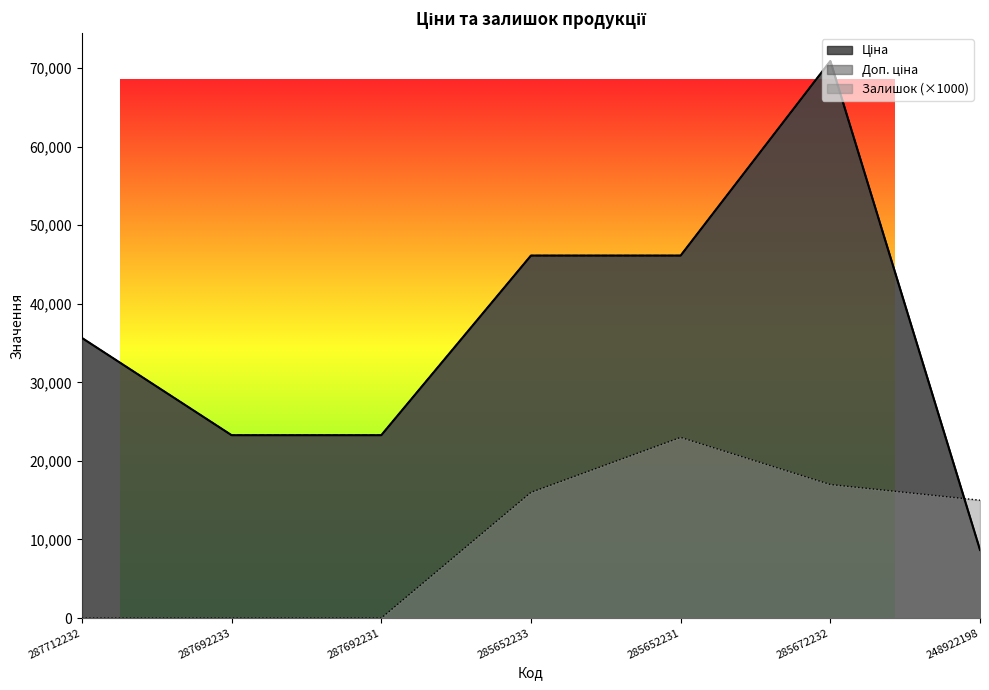

Reading right to left, extract all data points from this chart.

Ціна: 8669.7	70906.0	46143.9	46143.9	23278.2	23278.2	35659.4
Доп. ціна: 8669.7	70906.0	46143.9	46143.9	23278.2	23278.2	35659.4
Залишок: 15000.0	17000.0	23000.0	16000.0	0.0	0.0	0.0